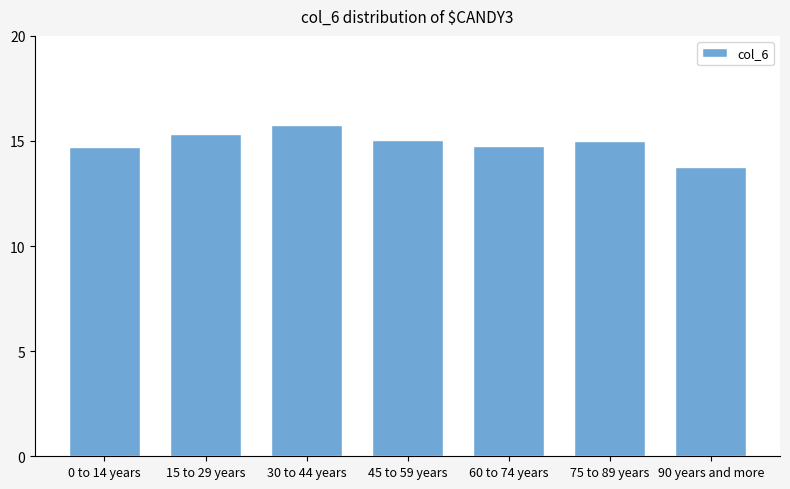

The chart shows a value of 5.8 at 15 to 29 years. True or false?

False